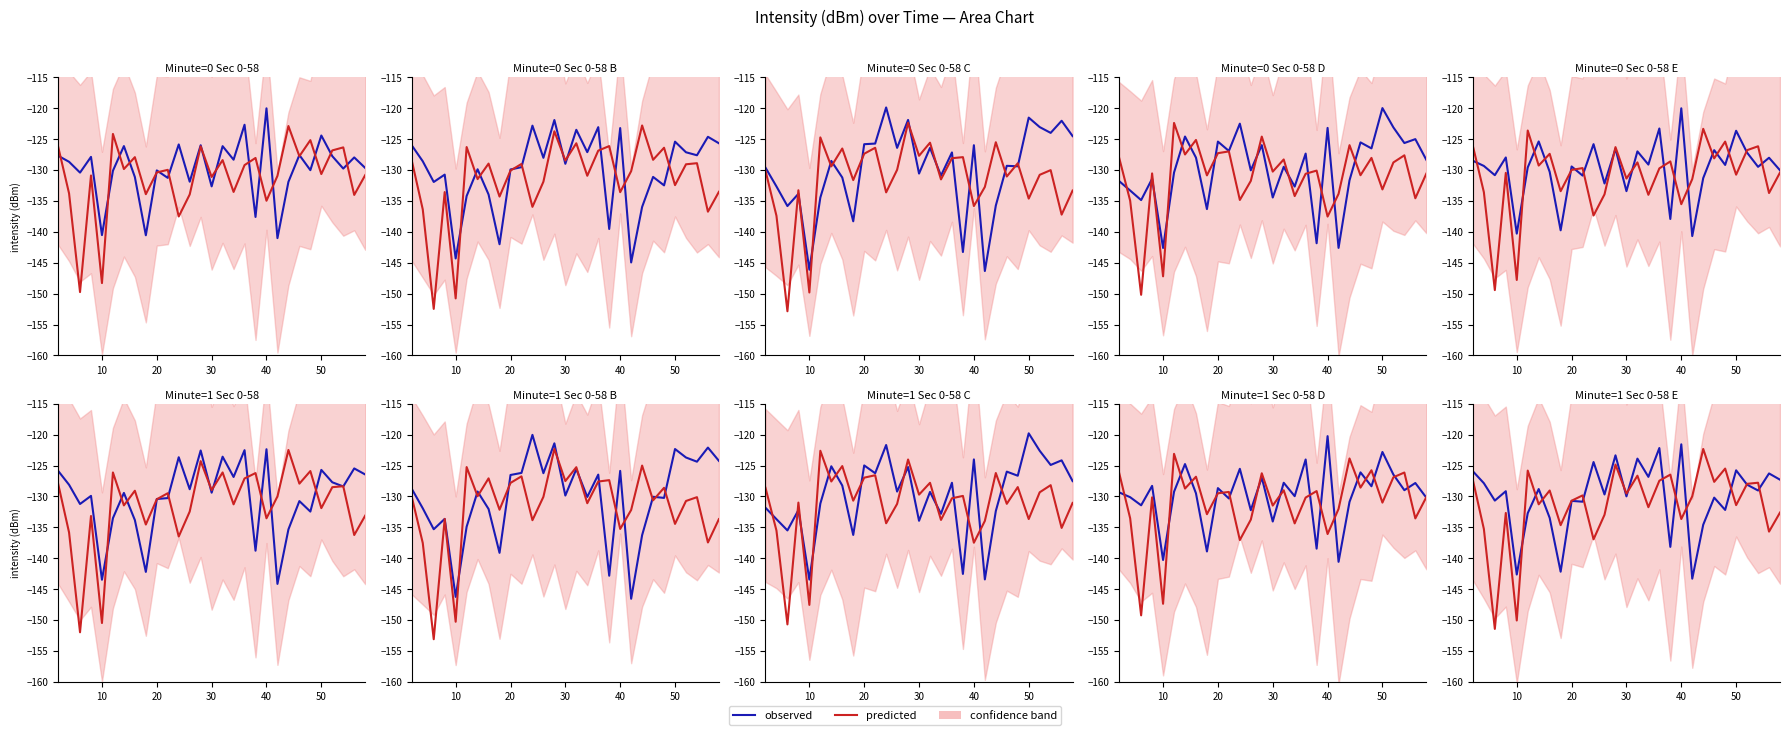

Which label corresponds to the smallest value in the chart?

20